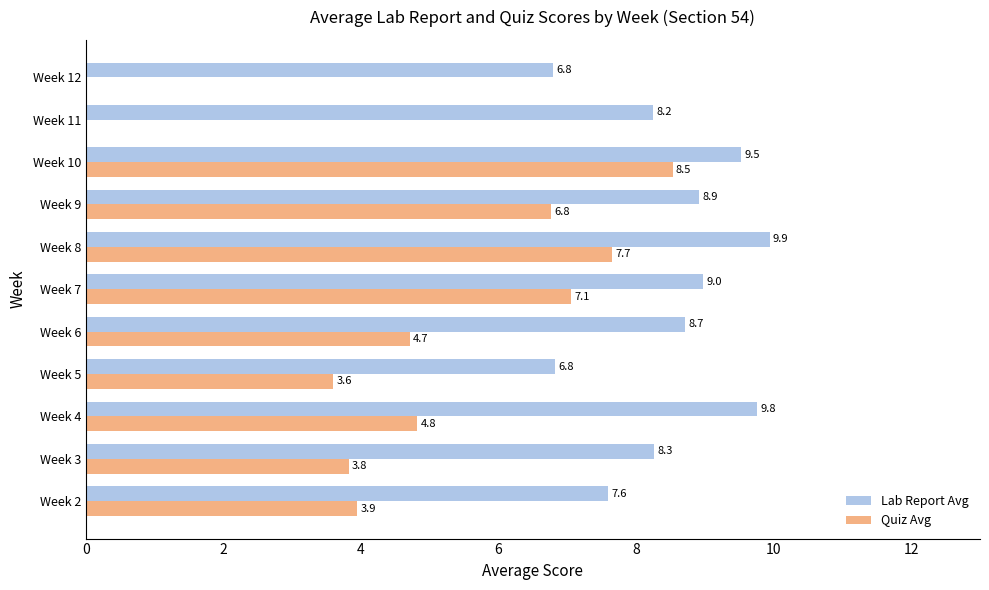

The Lab Report Avg series shows 9.8 at Week 4. True or false?

True